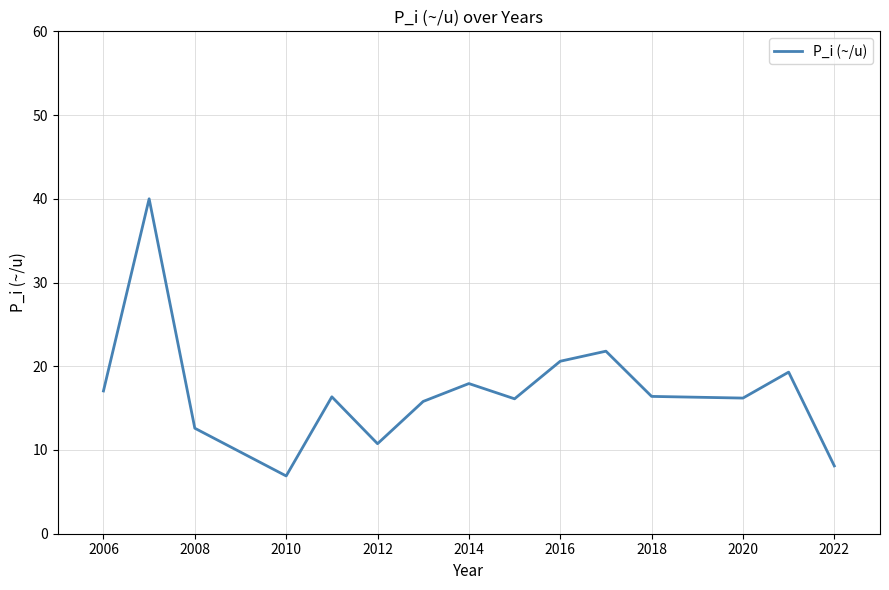

What is the maximum value shown in the chart?

40.0